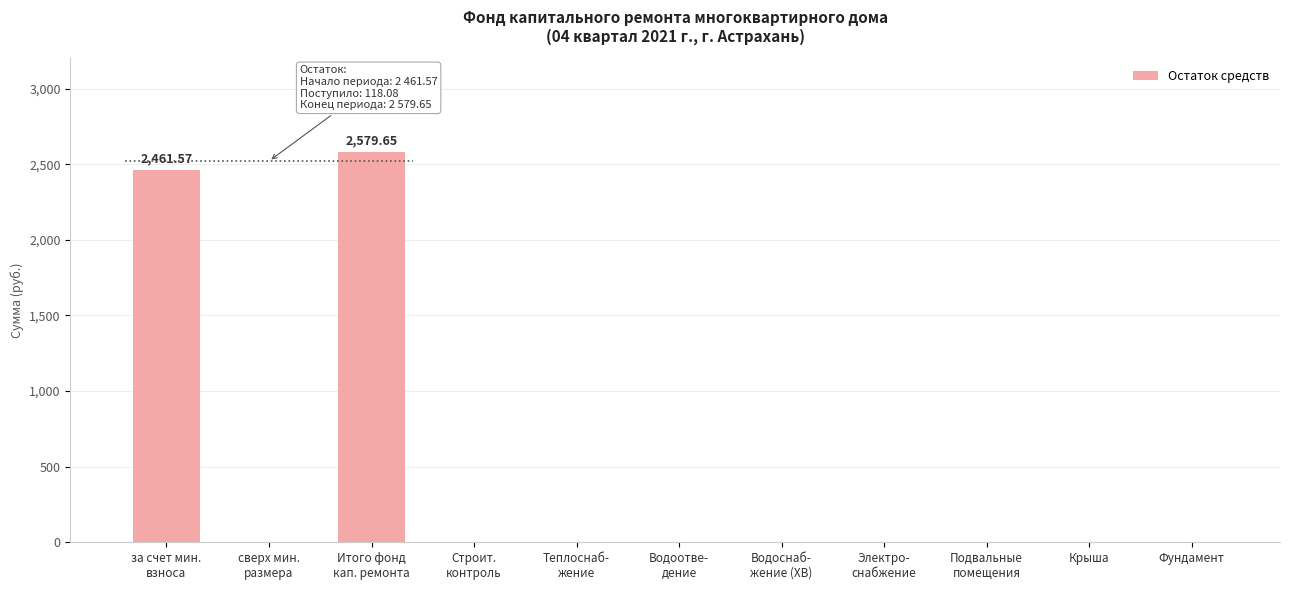

What is the average value?

458.3